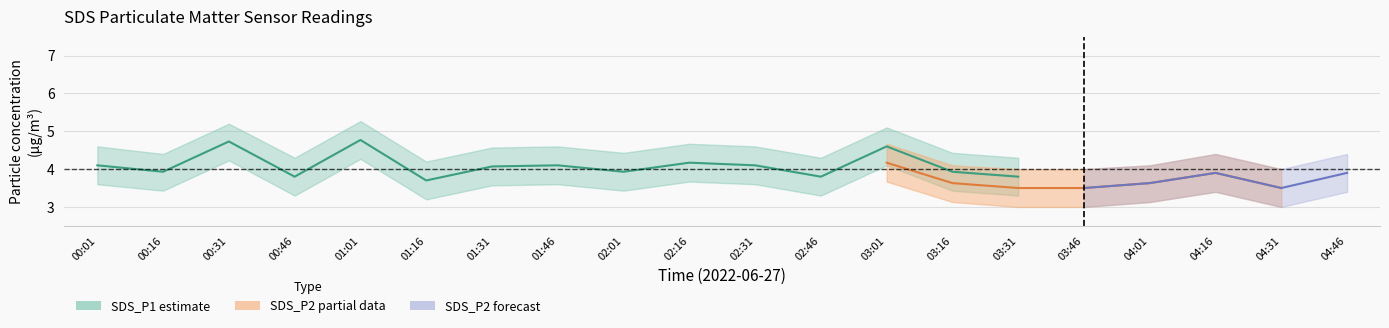

The value of SDS_P2_upper at 03:46 is 2.5. True or false?

False